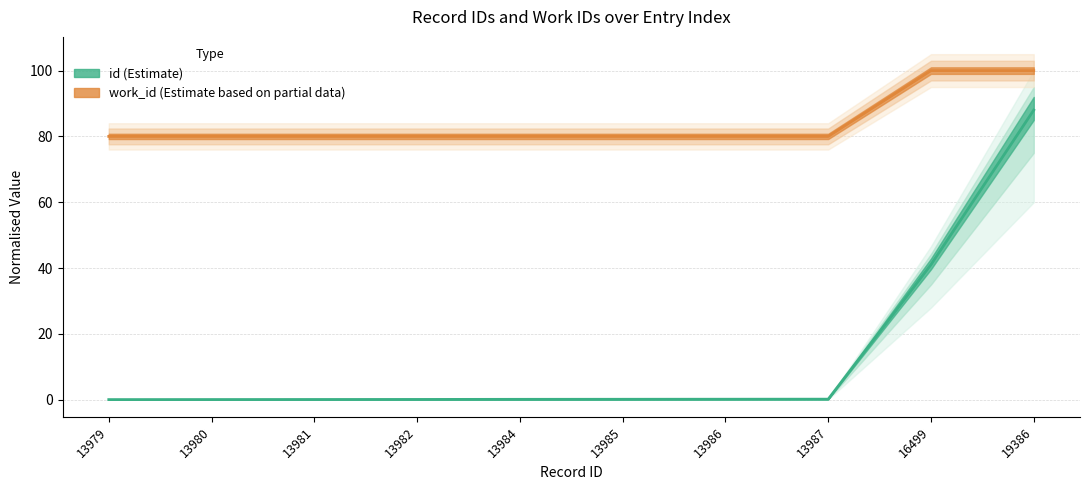

Which series has the largest range (max minus min)?

id